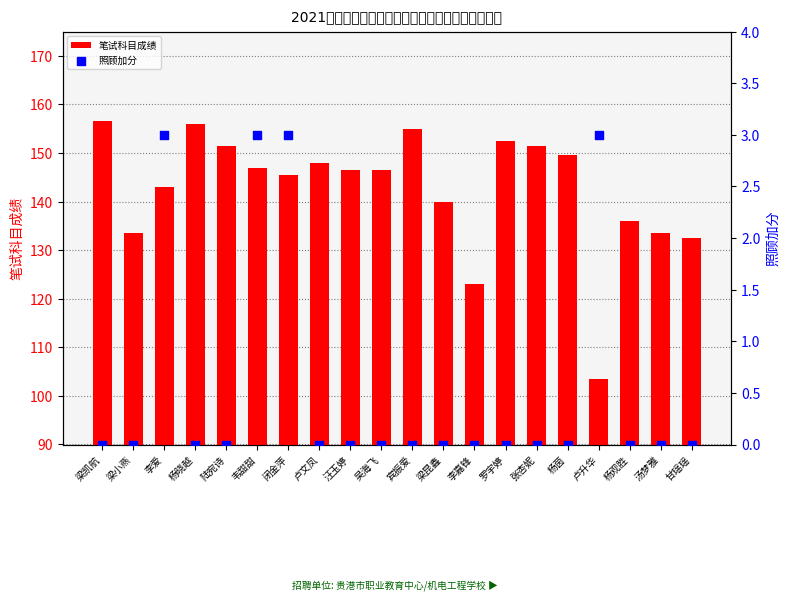

Which series contains the highest Y value?

笔试科目成绩